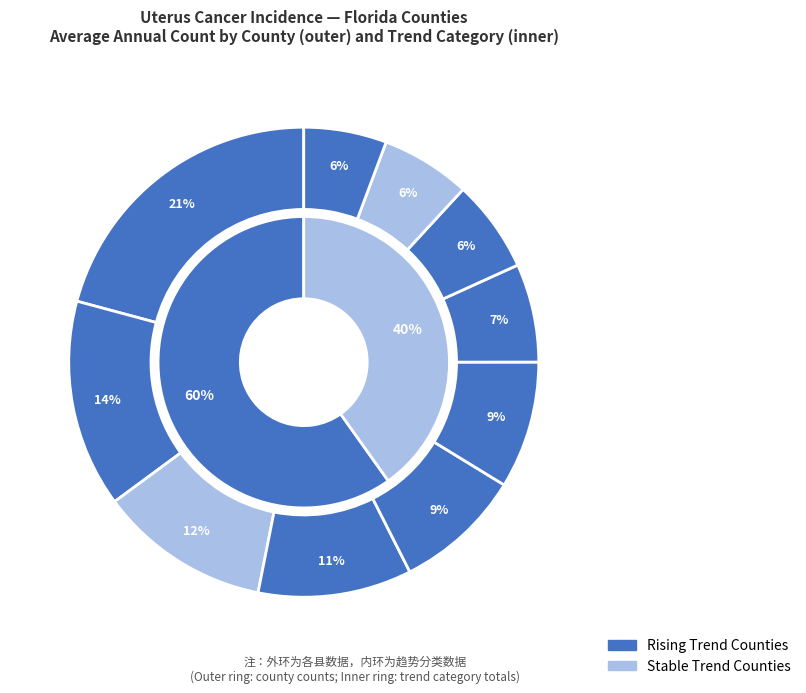

True or false: stable accounts for 23% of the total.

False